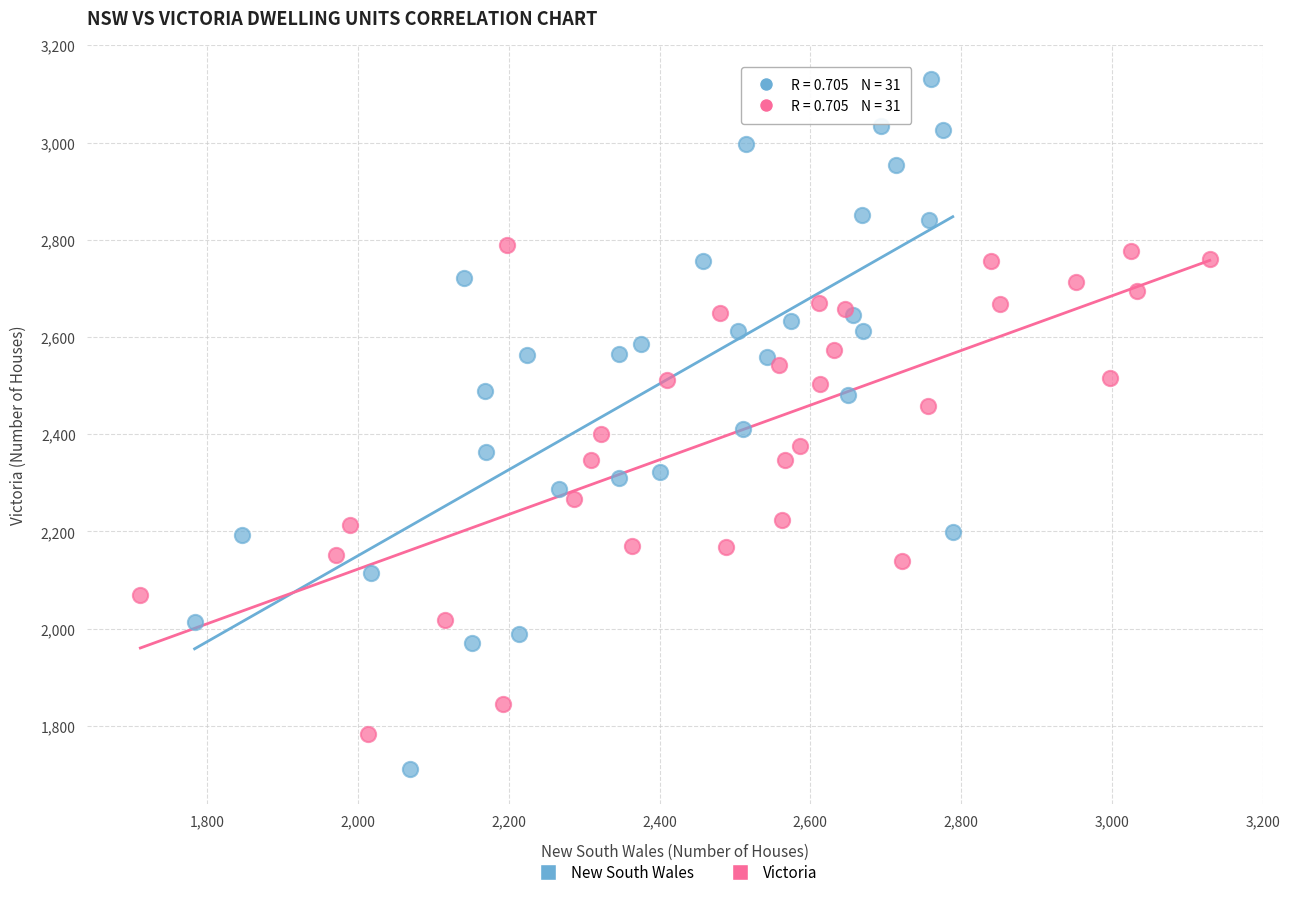

Which series has the largest Y range (max minus min)?

New South Wales